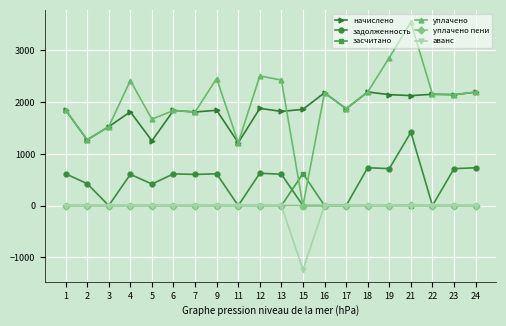

How many data points in начислено are less than 1861?

10